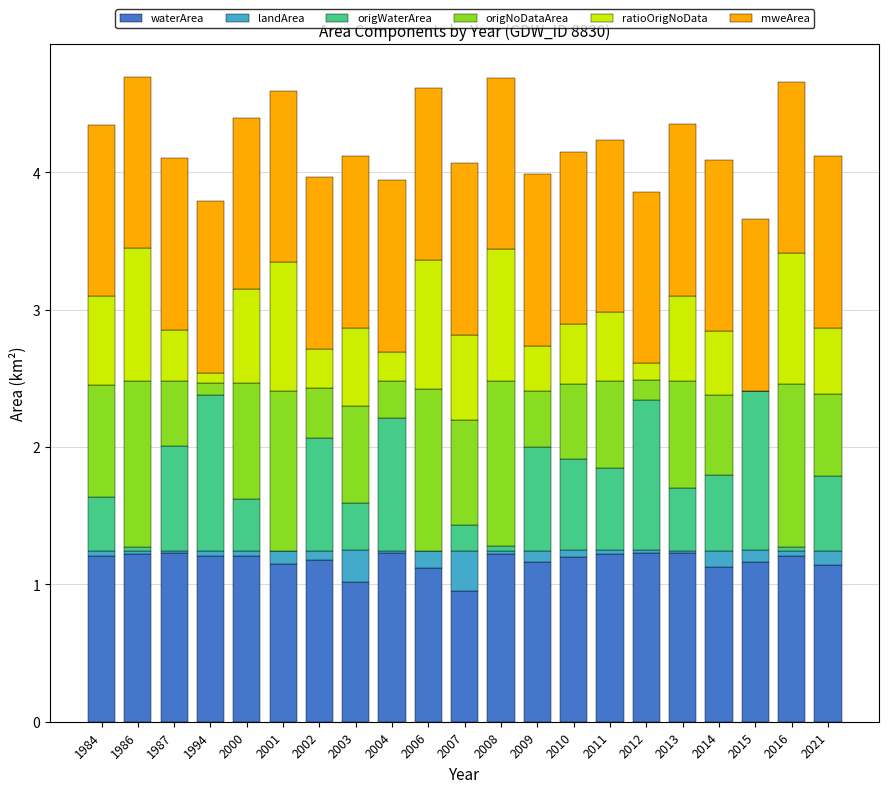

What is the sum of the waterArea values at 2004 and 2002?

2.4